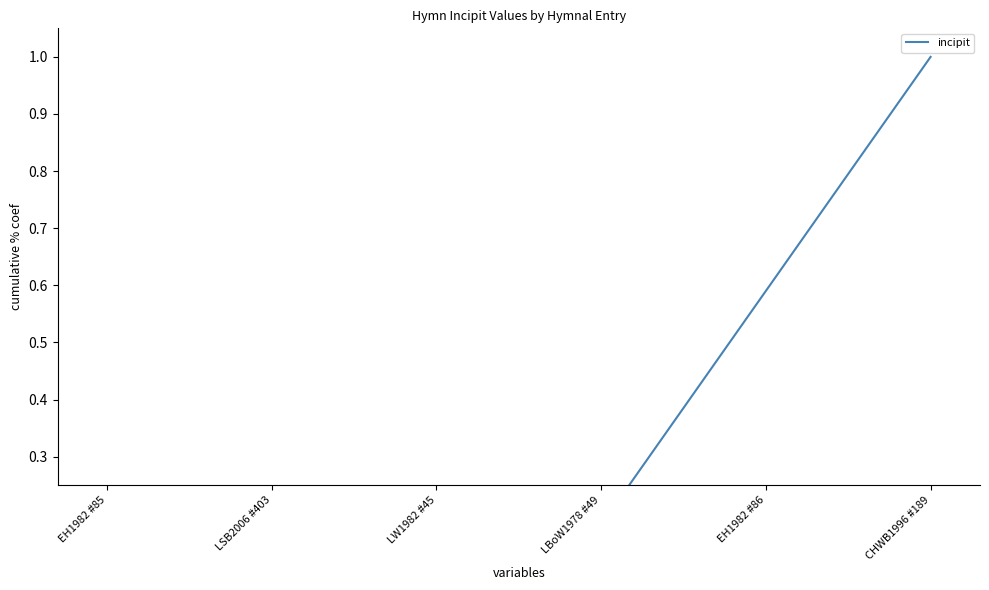

What position from the left is EH1982 #85?

1